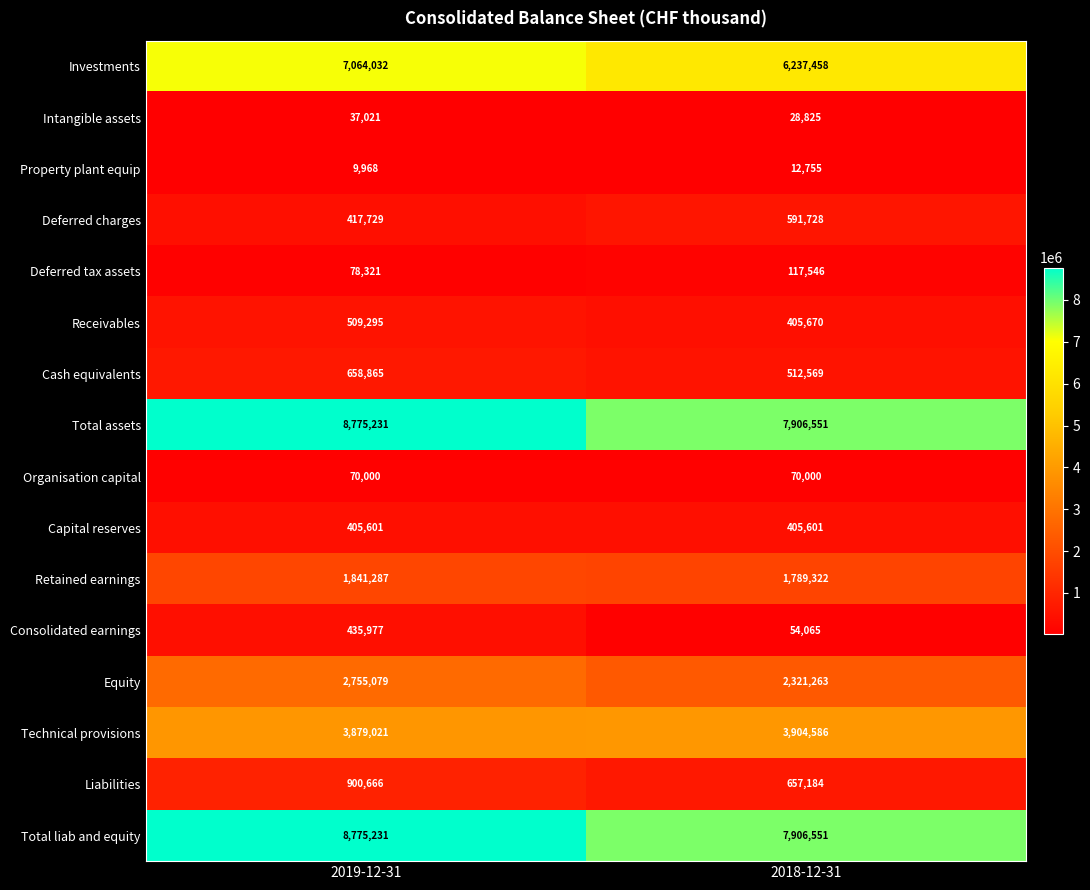

Rank the categories by Investments value from lowest to highest.

2018-12-31, 2019-12-31